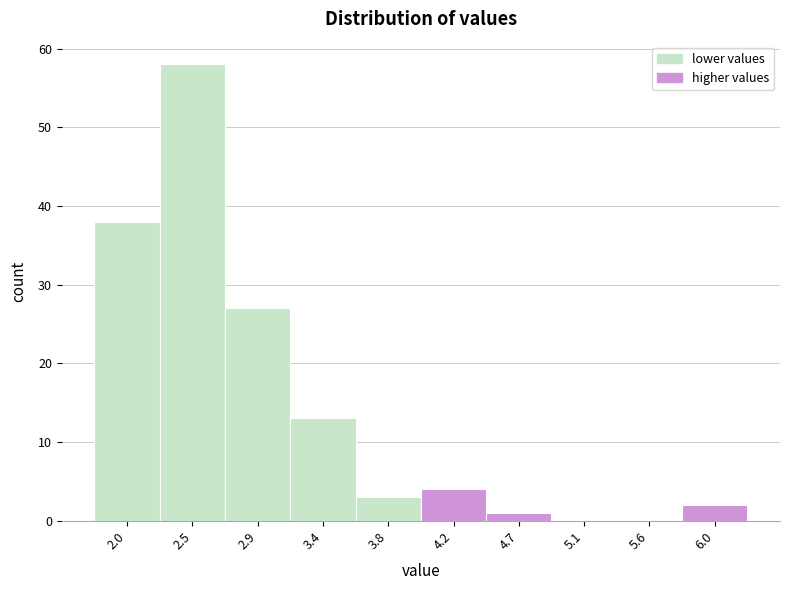

Reading right to left, transcribe all the data shown in this chart.

6.0=2	5.6=0	5.1=0	4.7=1	4.2=4	3.8=3	3.4=13	2.9=27	2.5=58	2.0=38